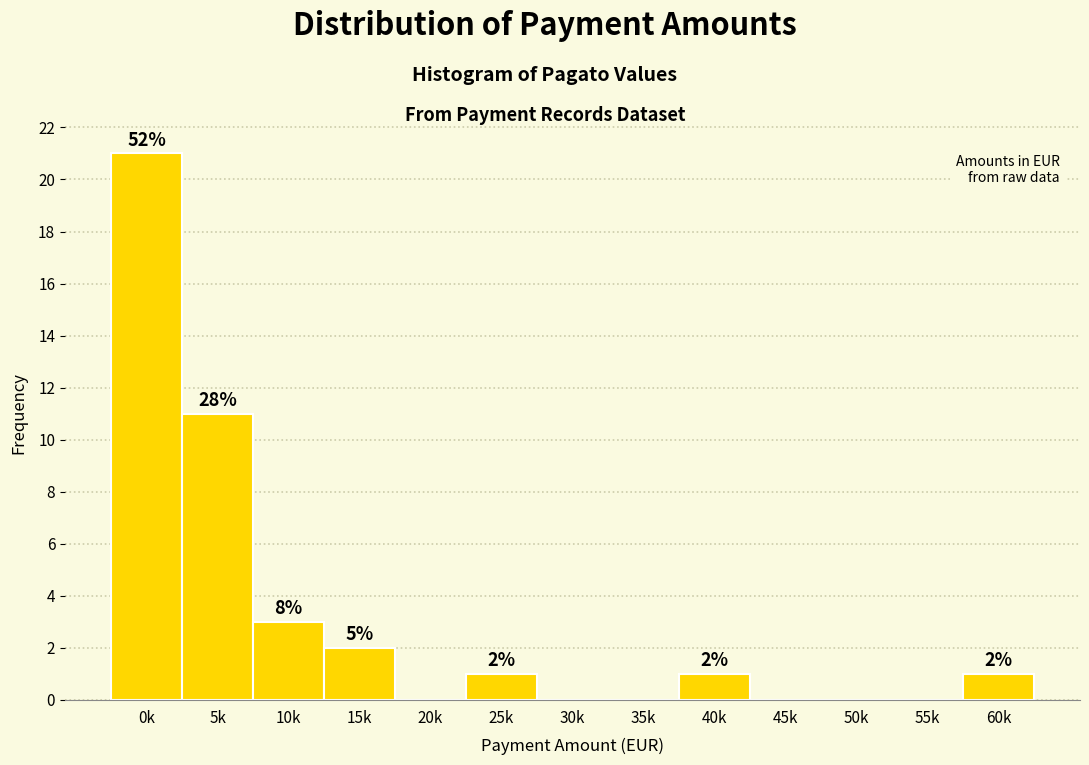

Are the bars horizontal?

No